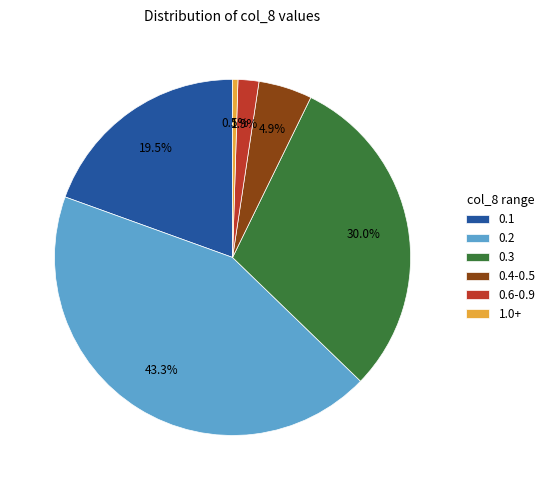

Is there any slice that represents more than half of the pie?

No